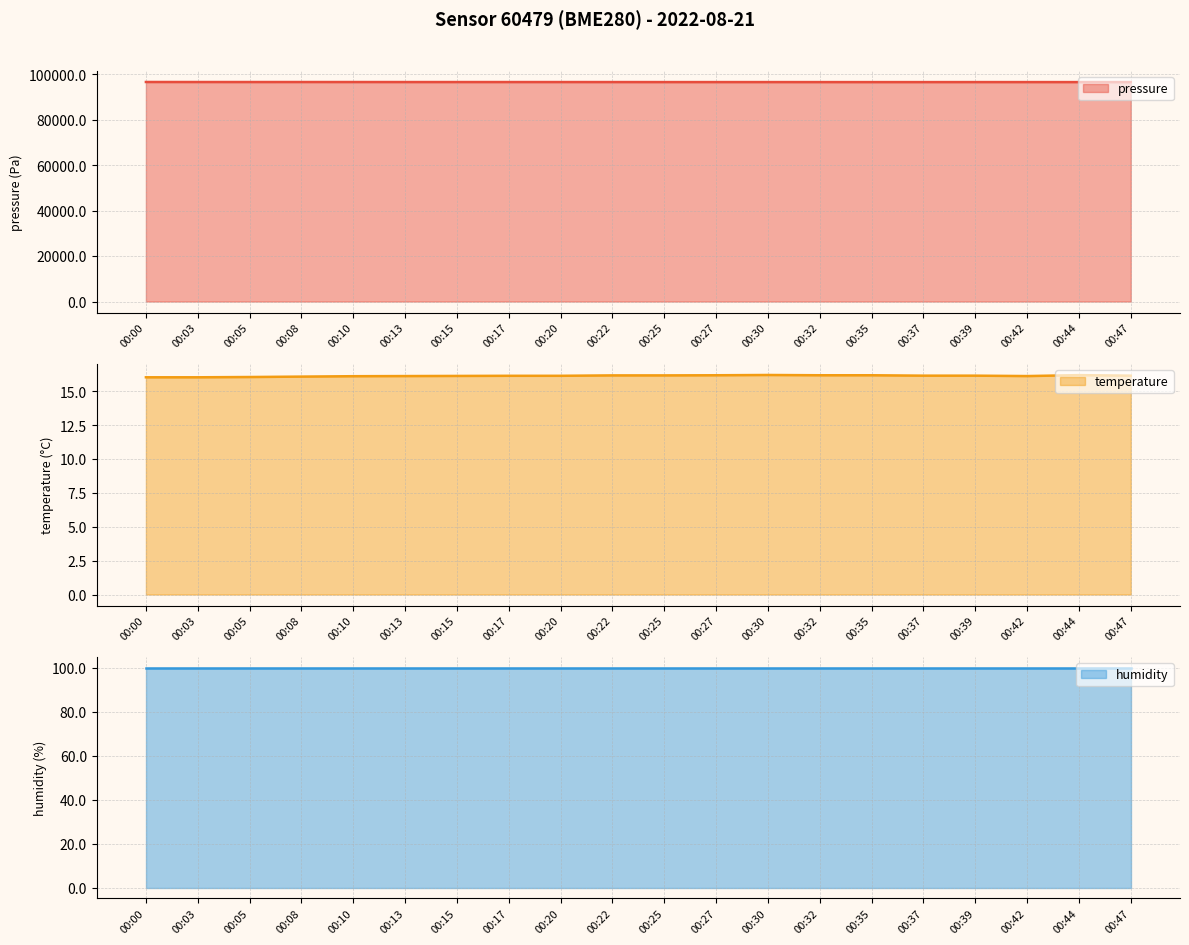

True or false: temperature and pressure intersect in this chart.

False